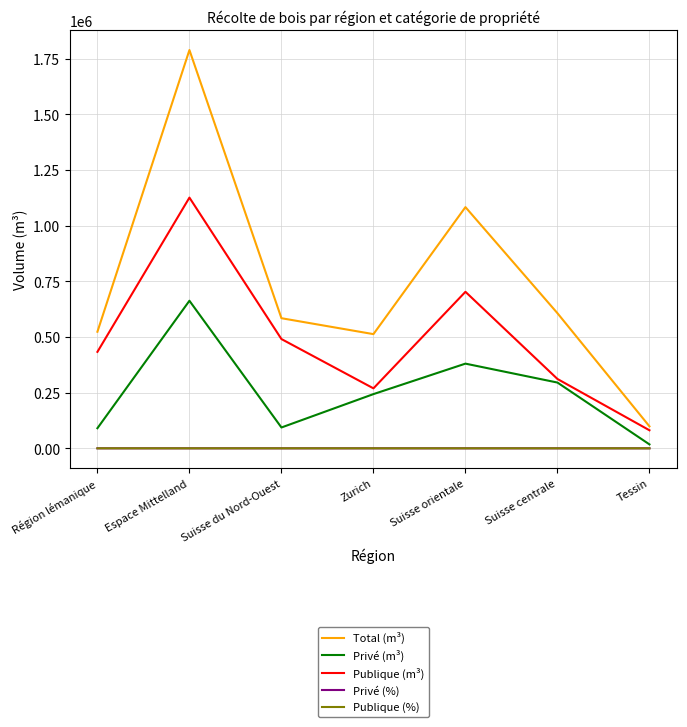

List the labels in order of Publique (m³) value, smallest first.

Tessin, Zurich, Suisse centrale, Région lémanique, Suisse du Nord-Ouest, Suisse orientale, Espace Mittelland